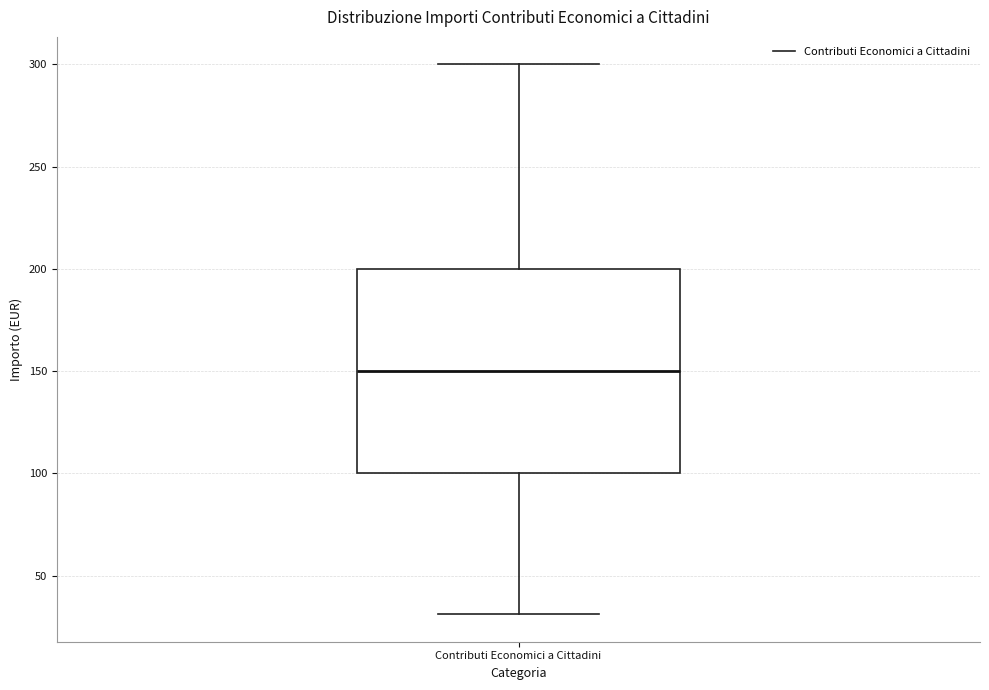

Read this box plot against the y-axis: the position of the median line, the range covered by the box, and the ends of both whiskers. The values are not printed on the chart, so give them approximately, as read against the axis.

median 150, box 100 to 200, whiskers 30 to 300